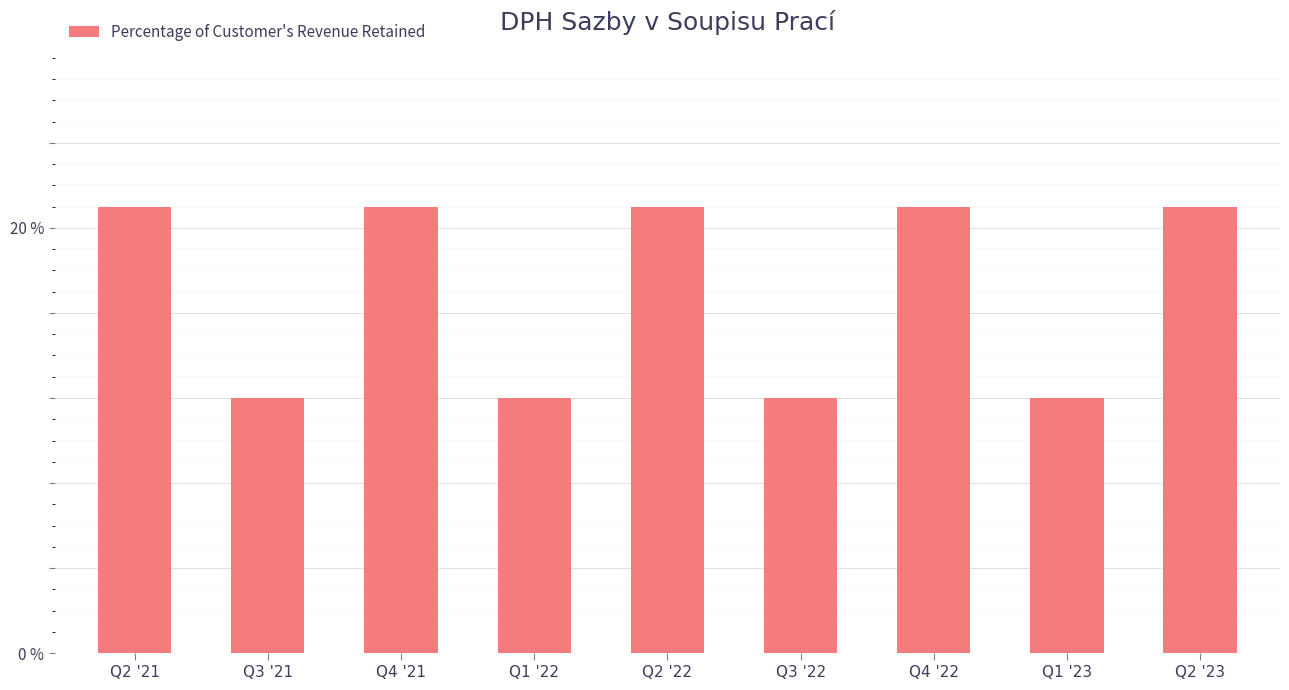

Does the chart contain any negative values?

No